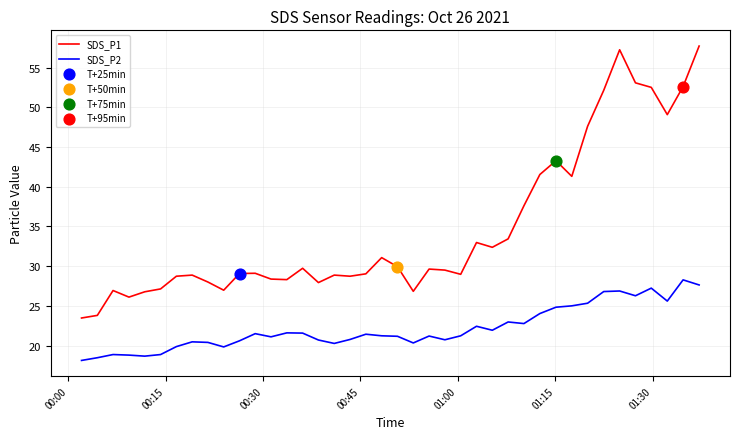

Which series has the largest total across all categories?

SDS_P1